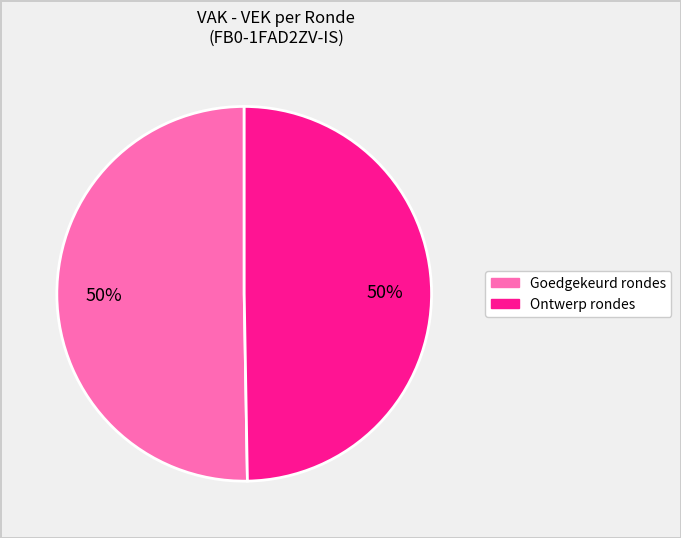

To the nearest percent, what percentage of the pie is Ontwerp rondes?

50%